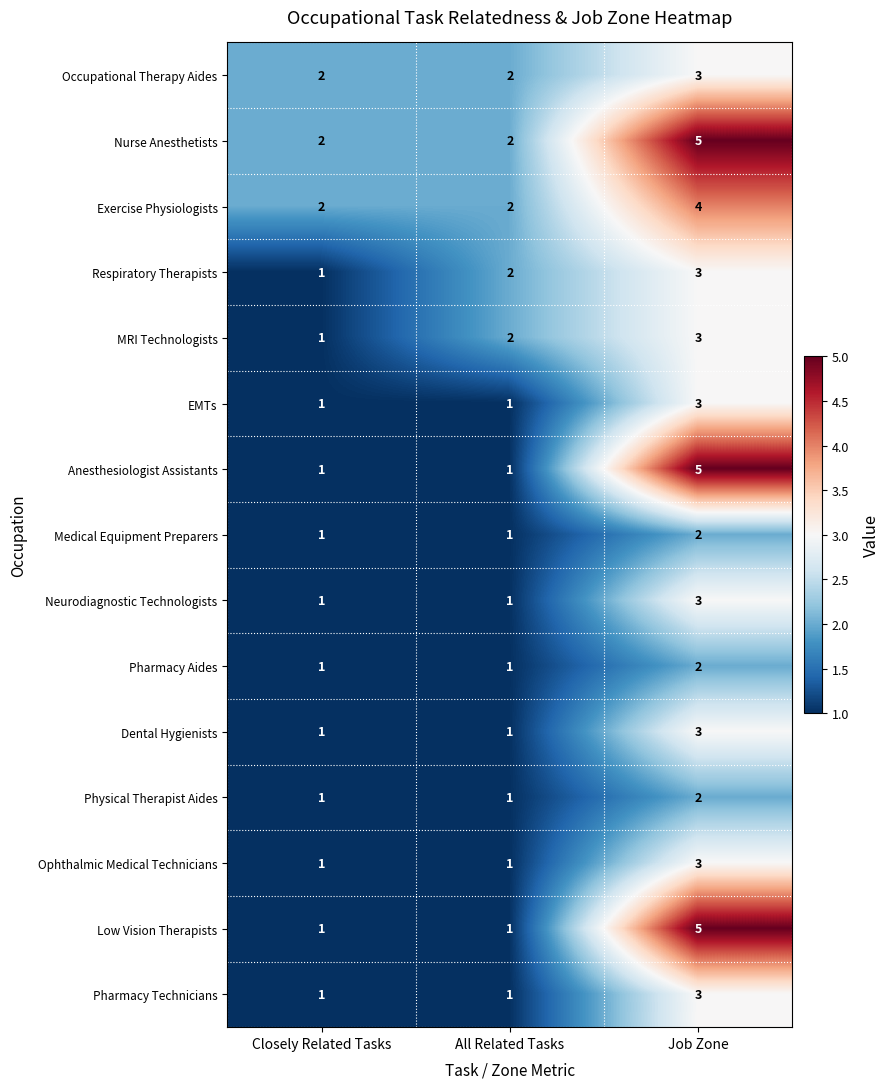

What is the minimum value shown in the chart?

1